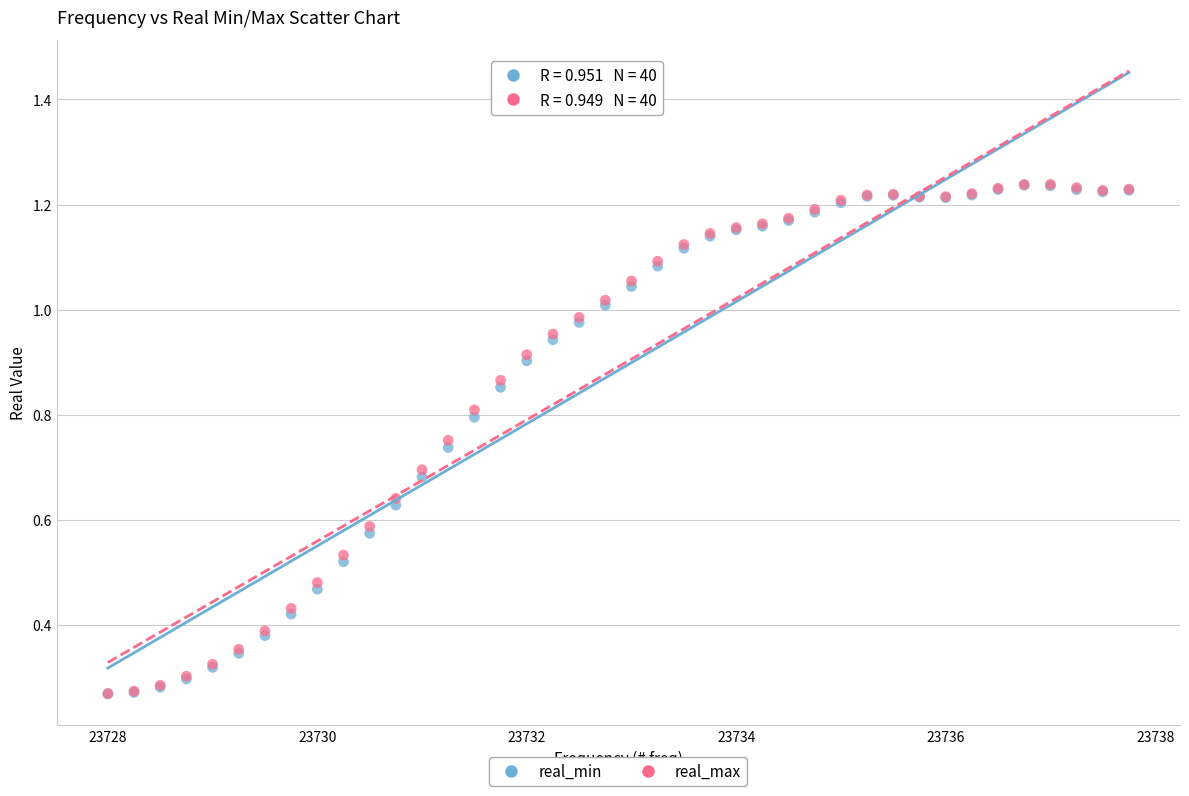

Which series has the widest spread of Y values?

real_max